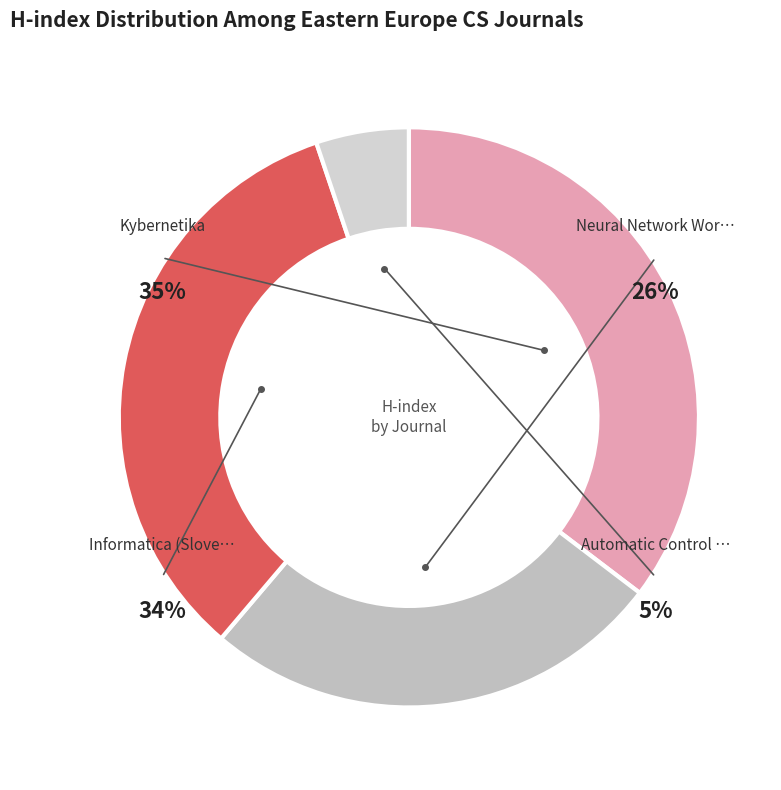

Which category has the biggest portion of the pie?

Kybernetika